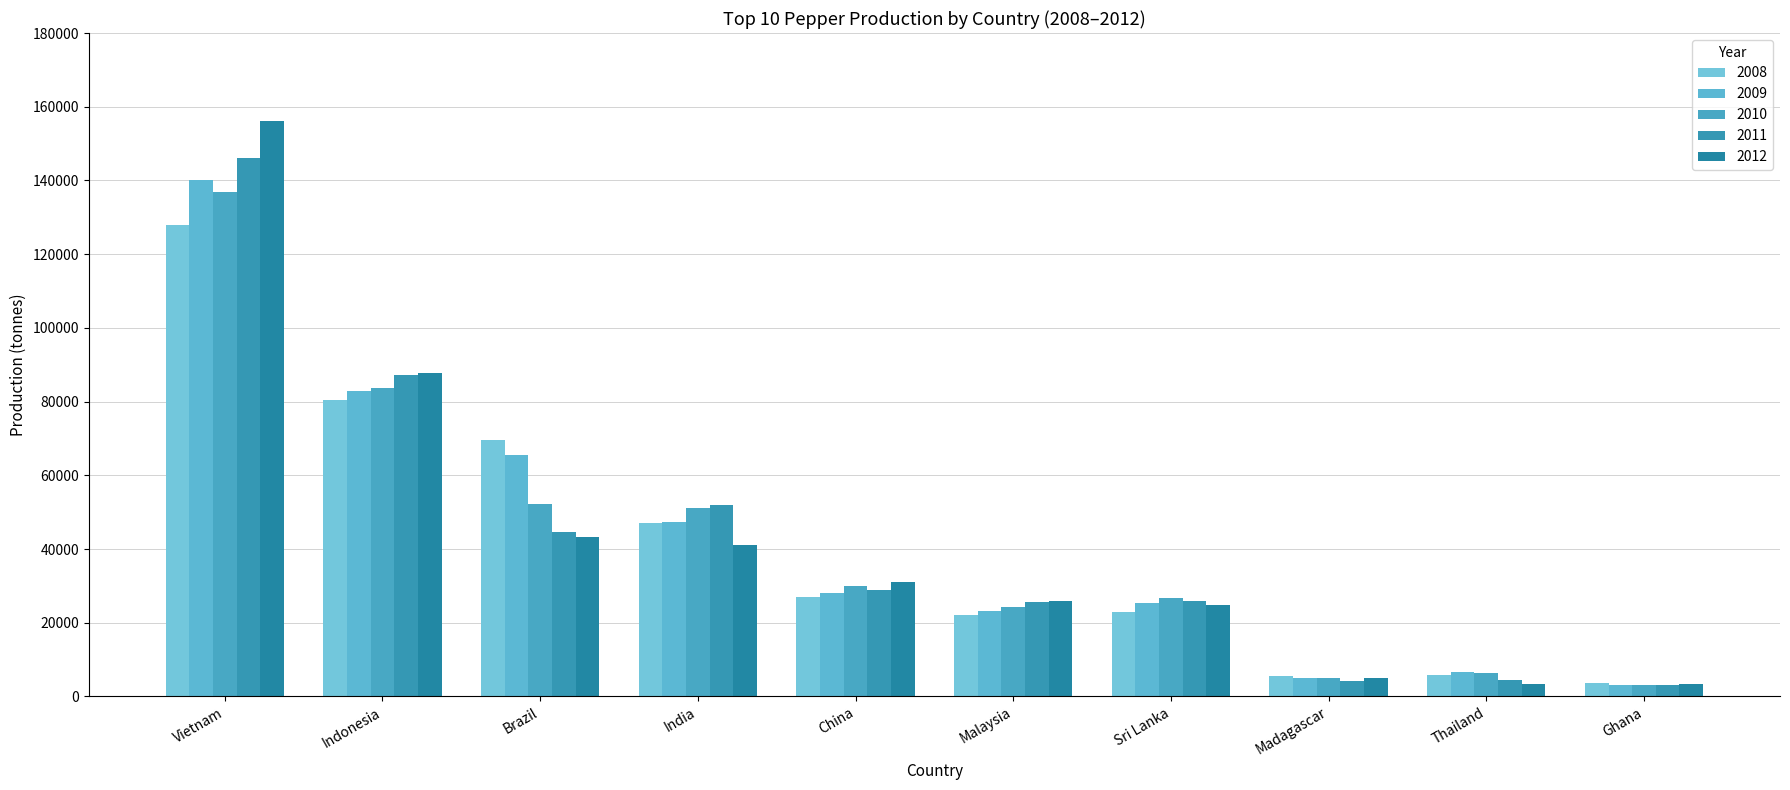

What is the greatest value displayed?

156000